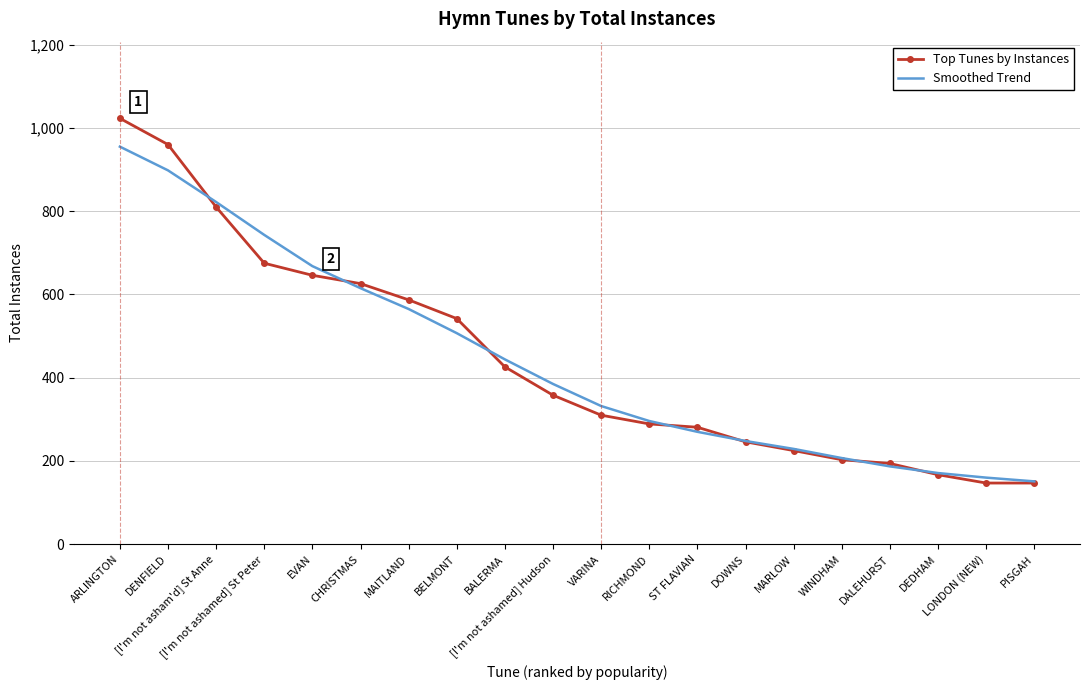

True or false: Smoothed Trend has a value of 171 at DEDHAM.

True